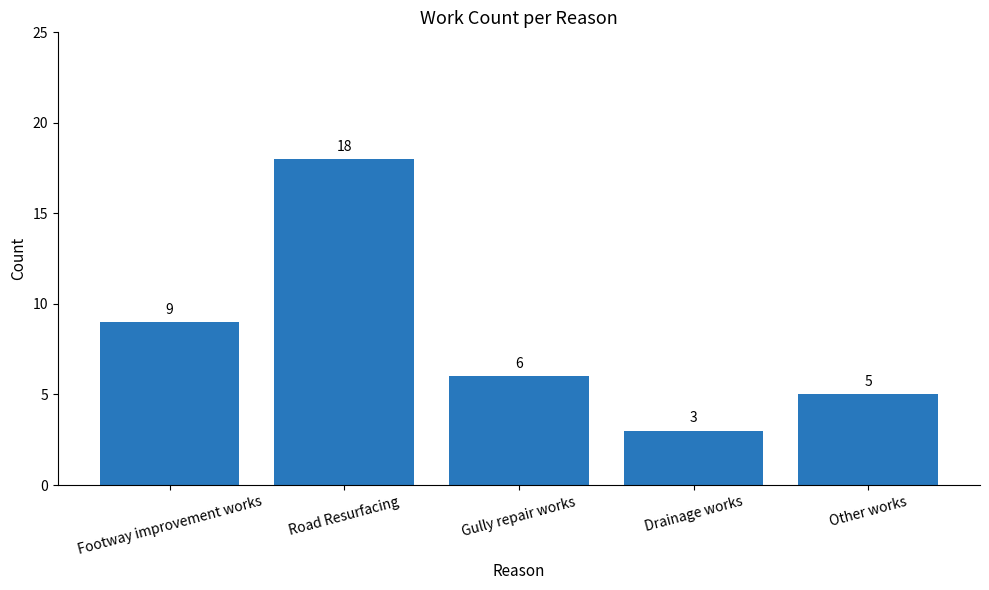

Rank the categories by value from highest to lowest.

Road Resurfacing, Footway improvement works, Gully repair works, Other works, Drainage works